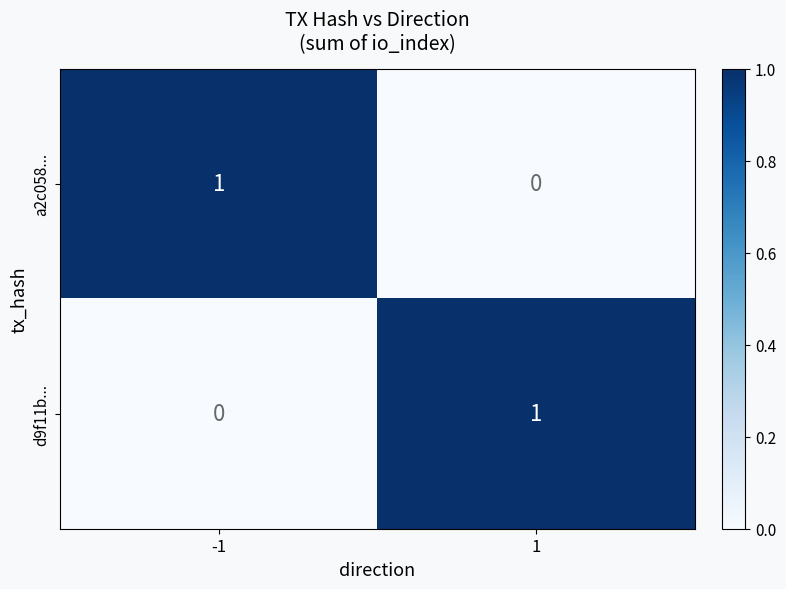

What is the total value across all series at -1?

1